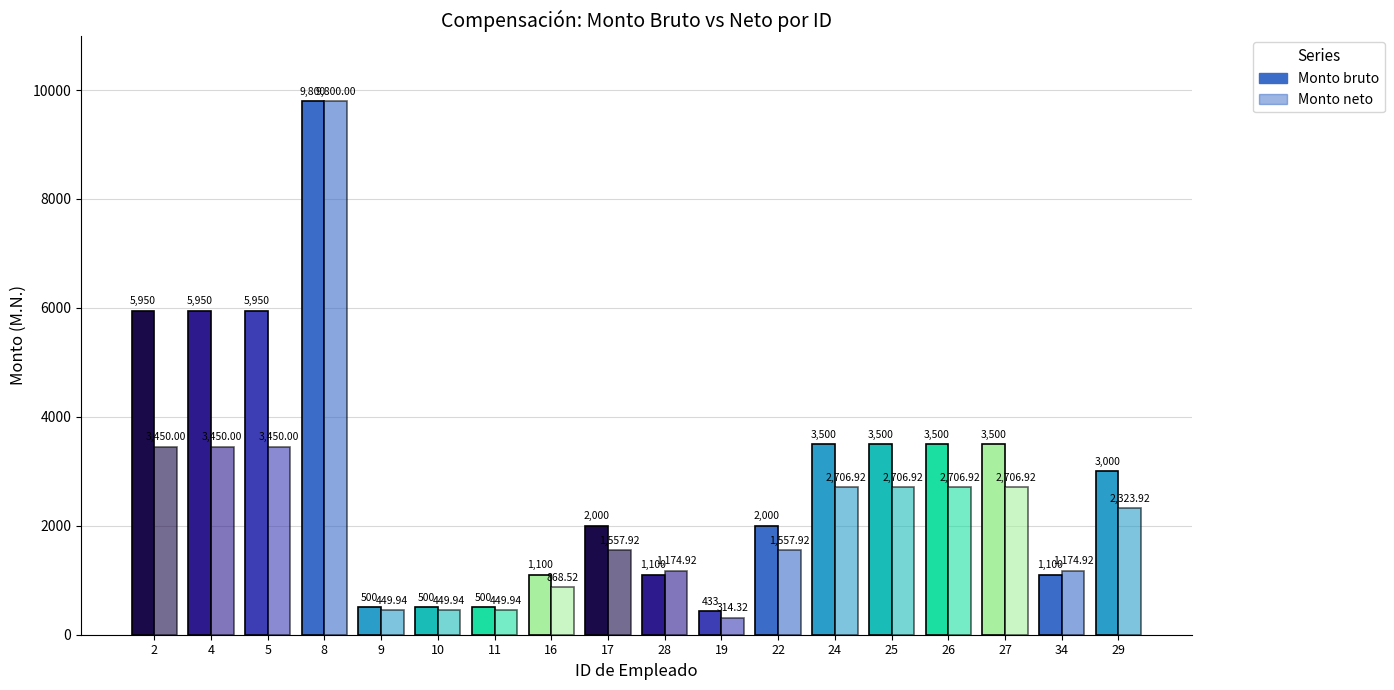

Which category has the lowest value across all series?

19